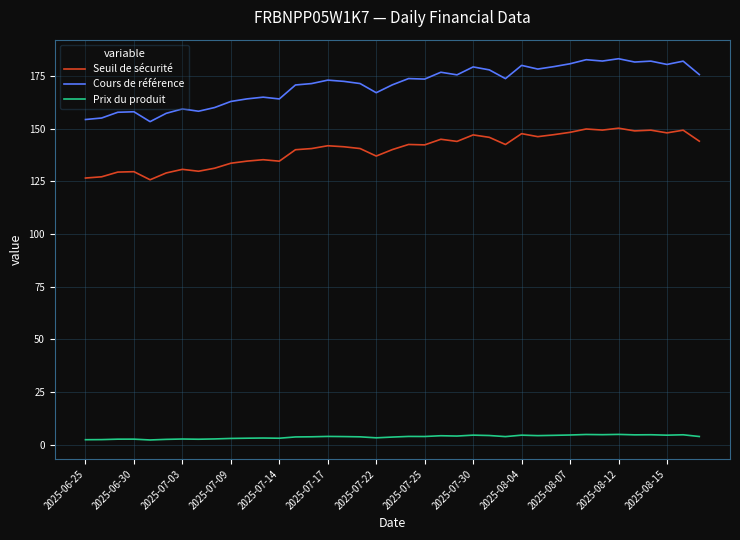

Which series has the largest total across all categories?

Cours de référence